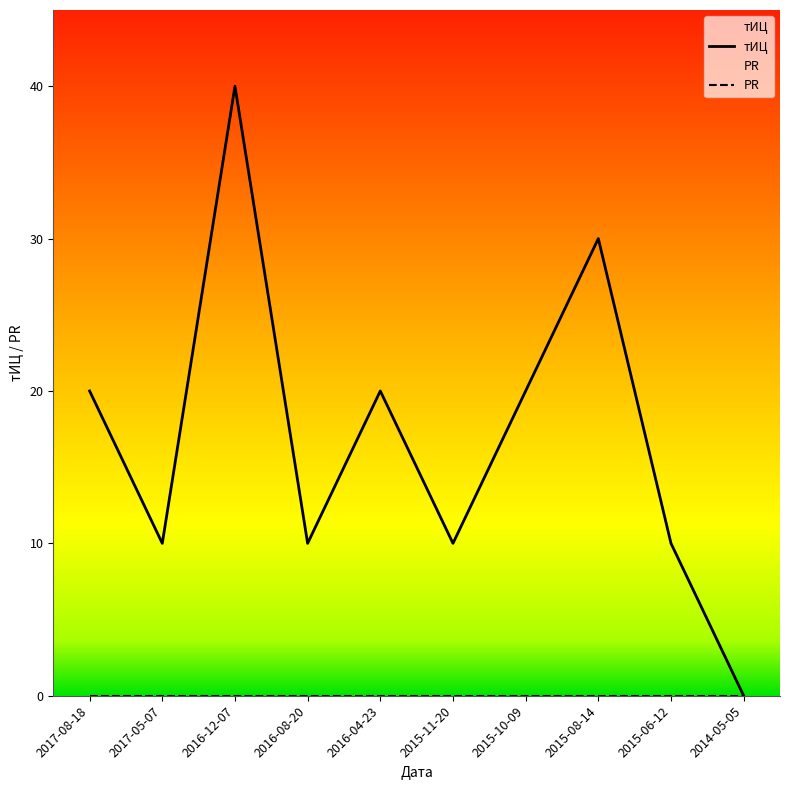

At which label is the value closest to 20?

2017-08-18